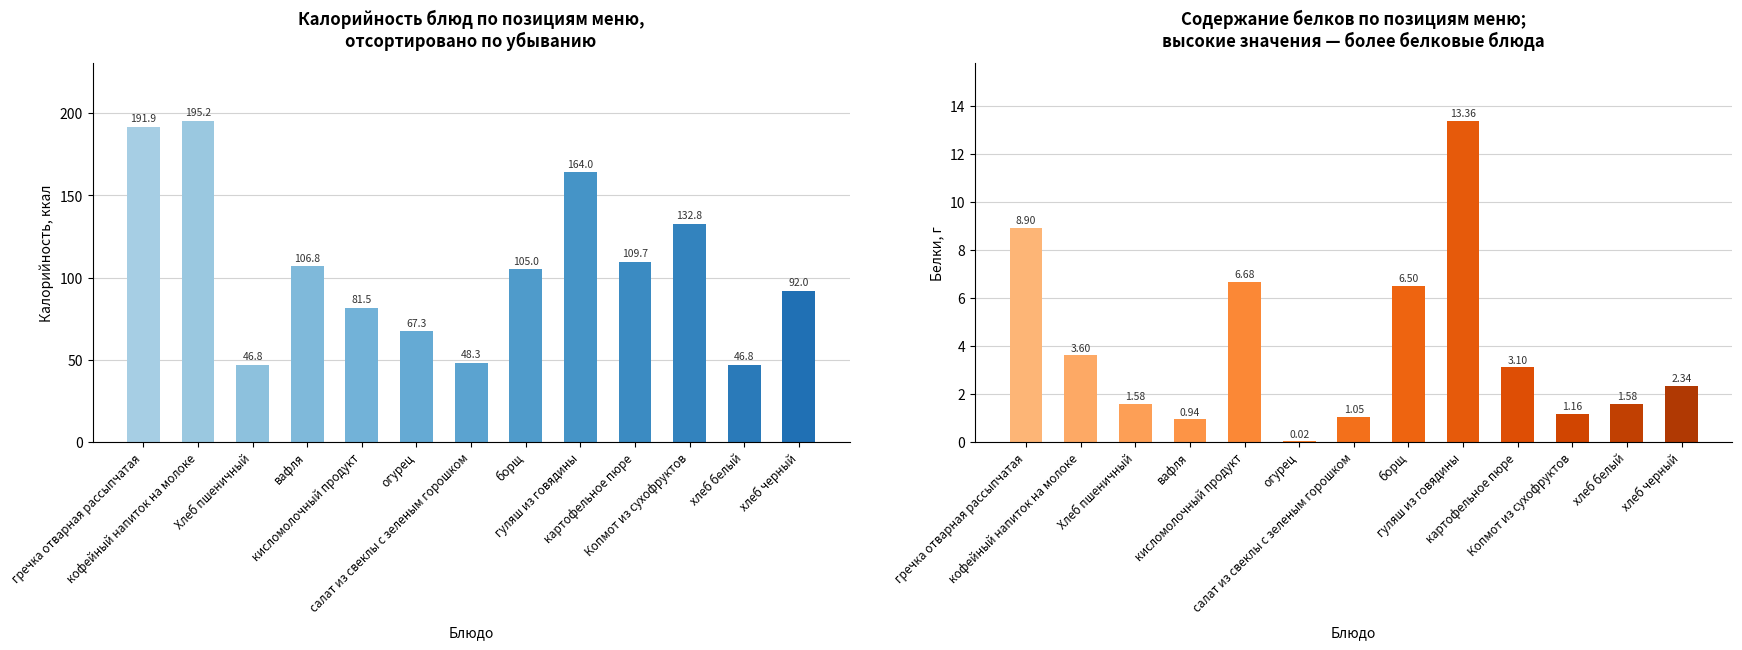

Which has a higher value, кофейный напиток на молоке or гуляш из говядины?

кофейный напиток на молоке